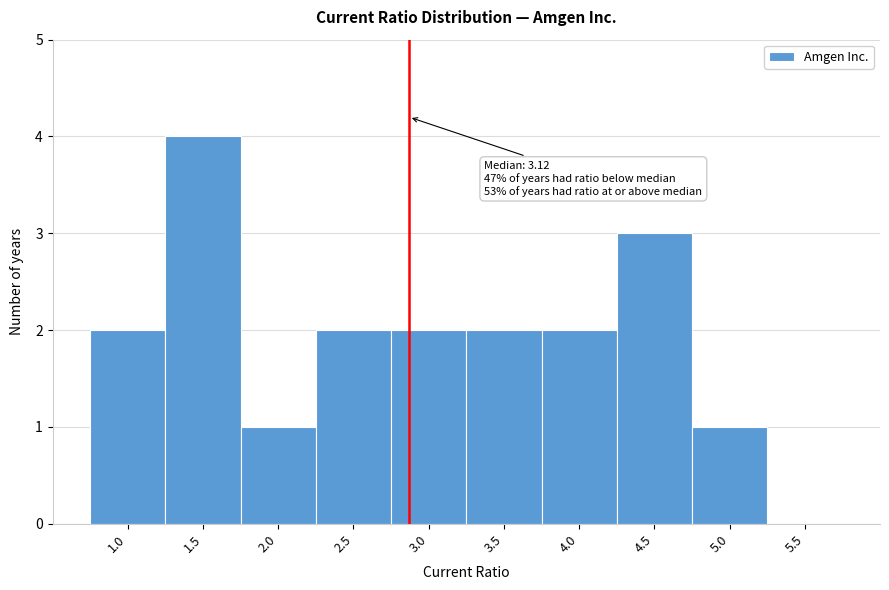

Reading right to left, list all the values displayed in this chart.

5.5=0	5.0=1	4.5=3	4.0=2	3.5=2	3.0=2	2.5=2	2.0=1	1.5=4	1.0=2